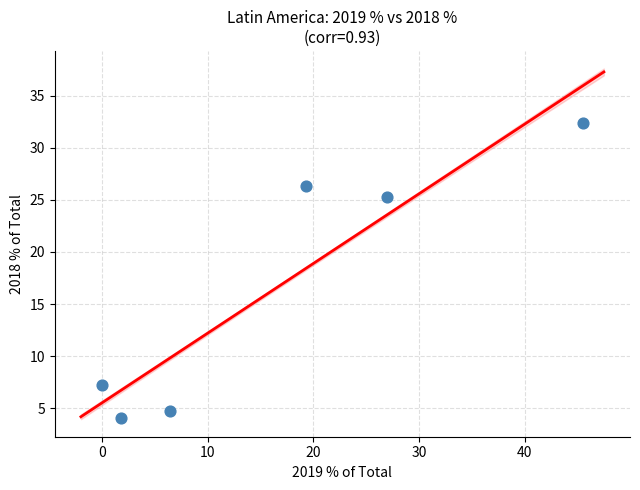

What is the average Y value?

16.7